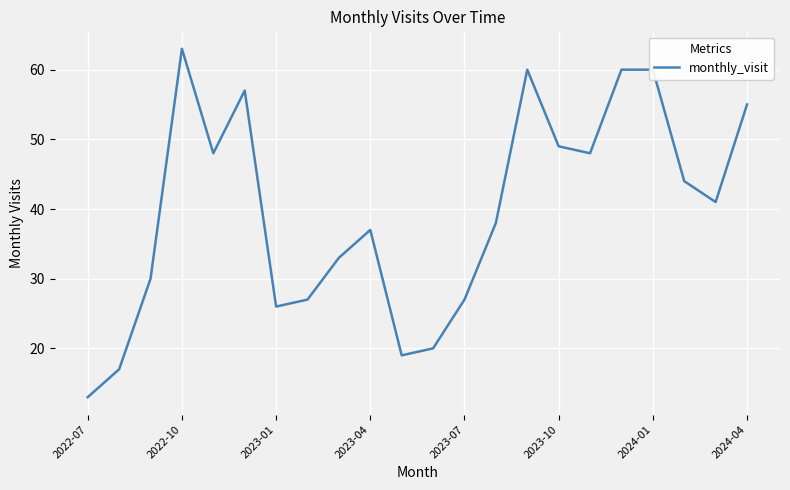

What is the maximum value shown in the chart?

63